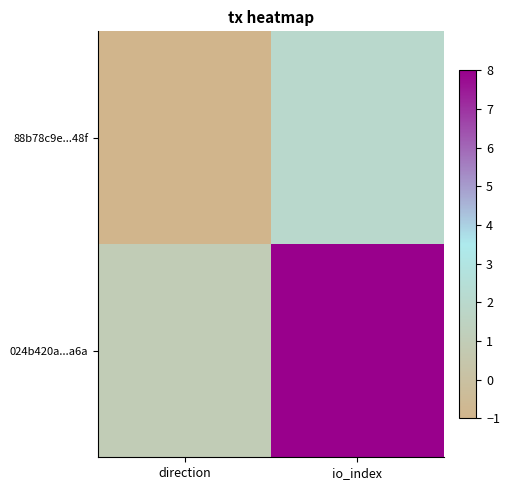

Which has a higher value, direction or io_index?

io_index